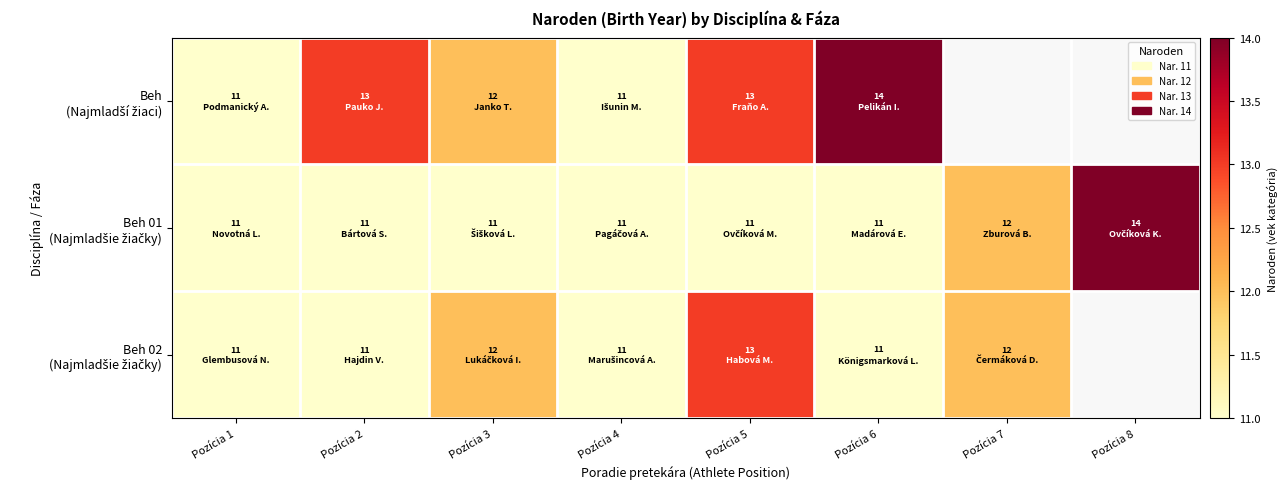

What is the difference between the second highest and second lowest values in the Beh 01 (Najmladšie žiačky) series?

1.0